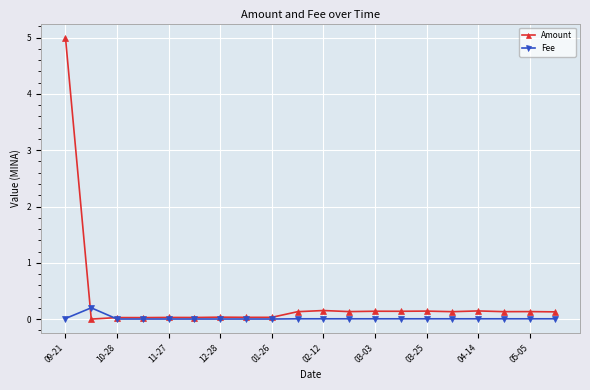

Which series has the largest range (max minus min)?

Amount